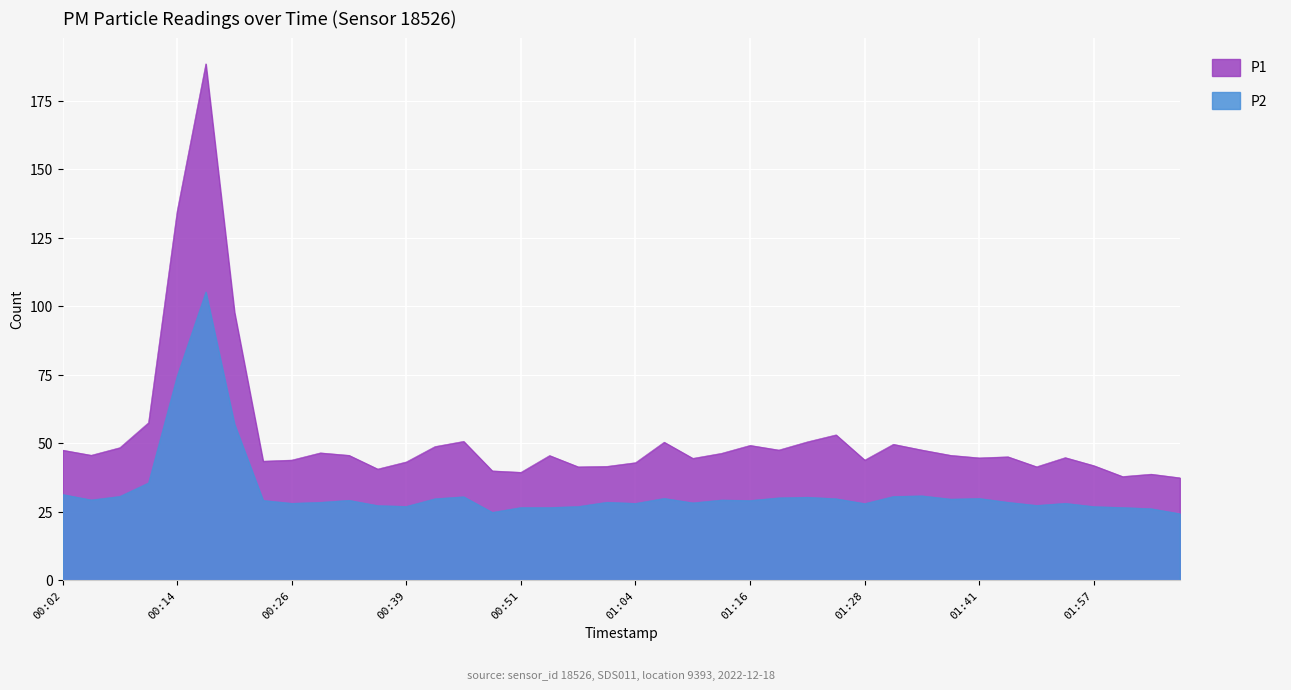

Where does the P1 series first go above 45?

00:02